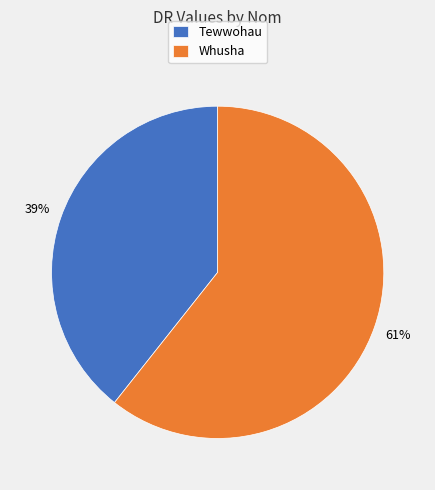

Which category has the smallest portion of the pie?

Tewwohau